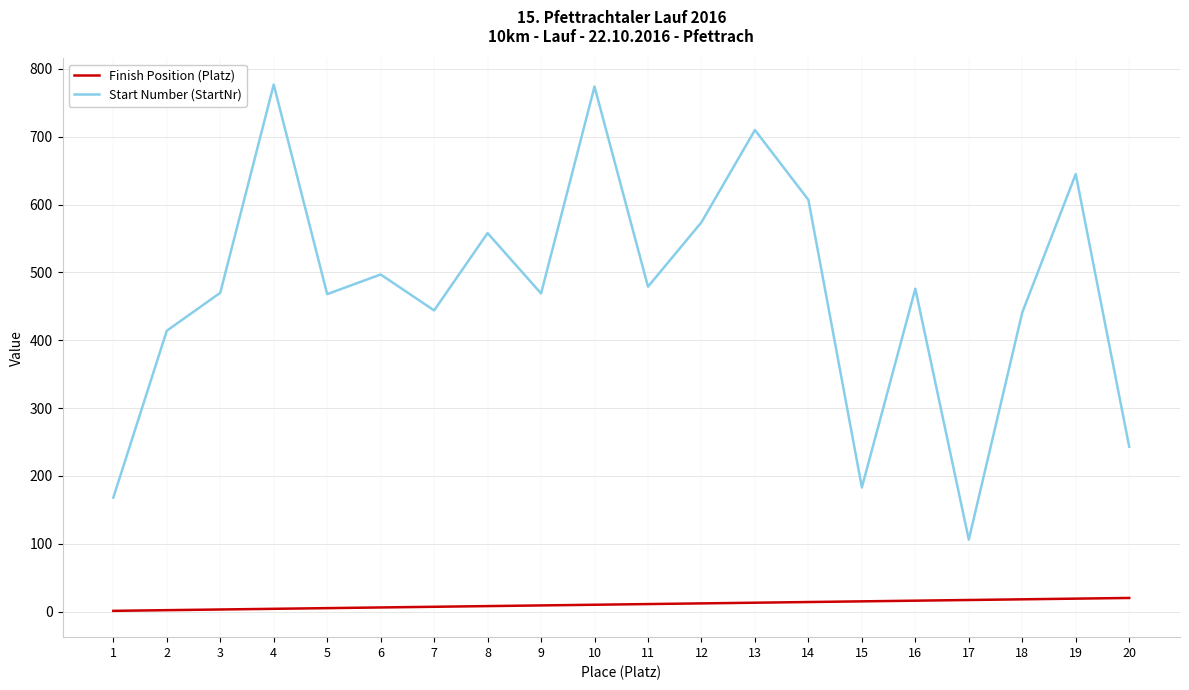

Rank the series by their average value, from highest to lowest.

Start Number (StartNr), Finish Position (Platz)